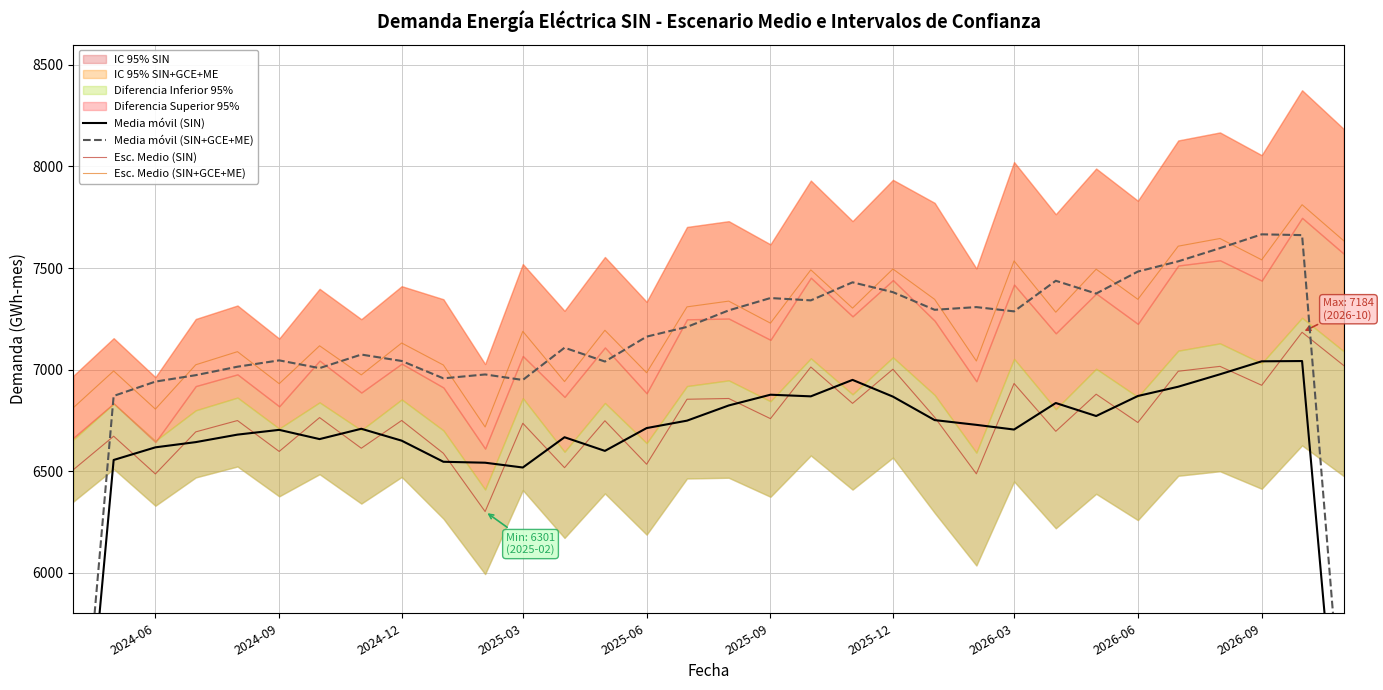

True or false: Esc. Medio (SIN+GCE+ME) and Esc. Medio (SIN) intersect in this chart.

False